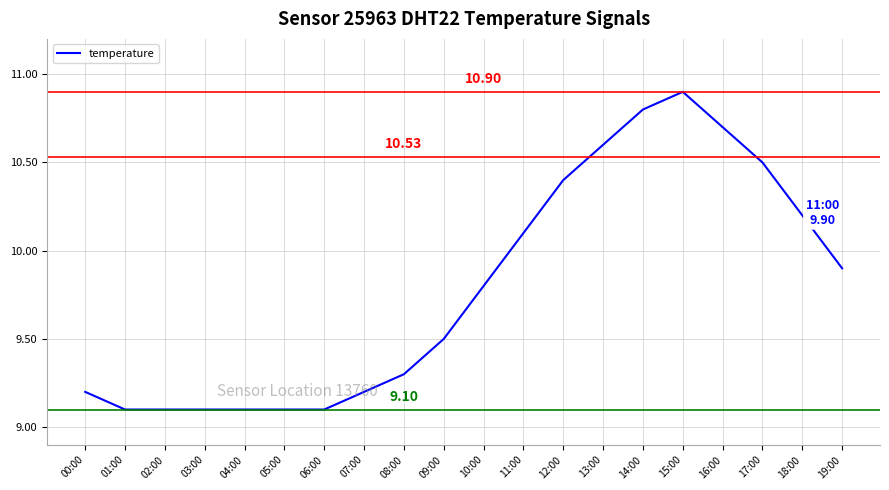

Between 09:00 and 18:00, which is larger?

18:00